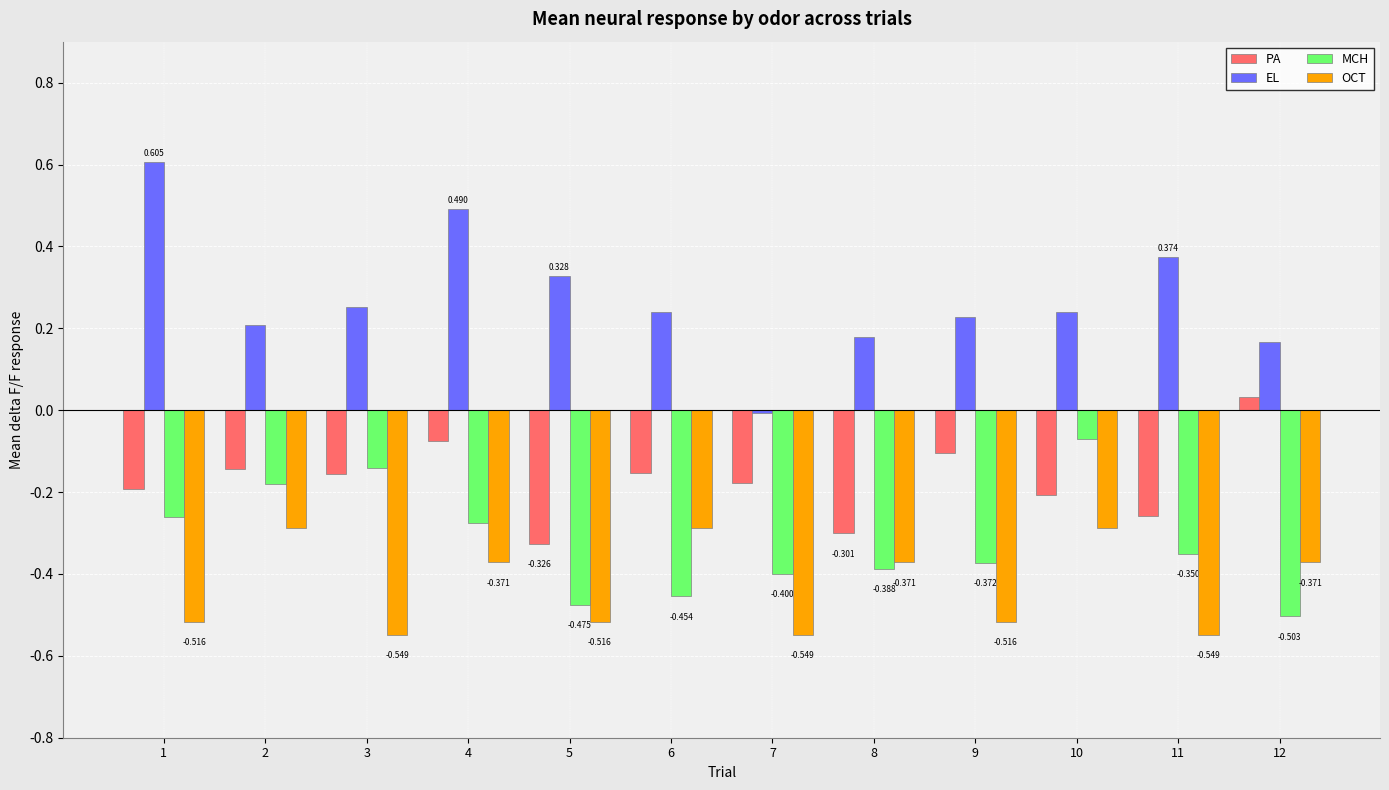

Which series changed the most between 1 and 8?

EL